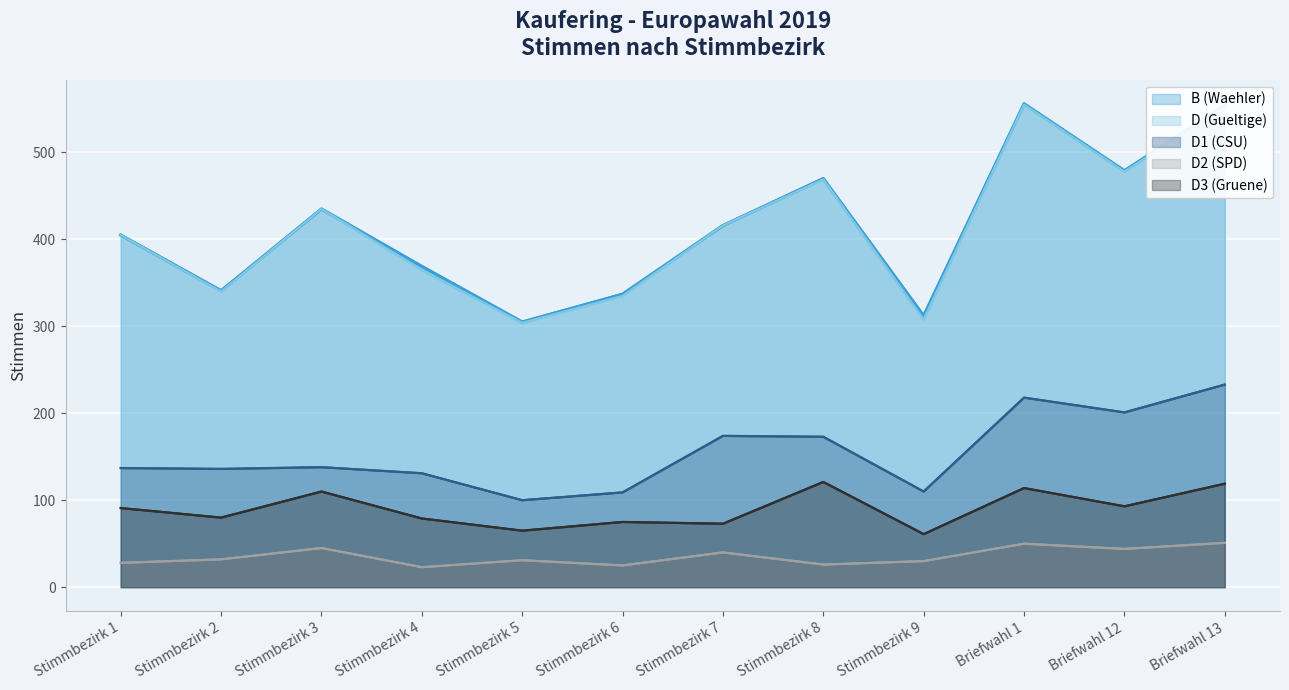

What is the spread (max minus min) of values at Stimmbezirk 9?

282